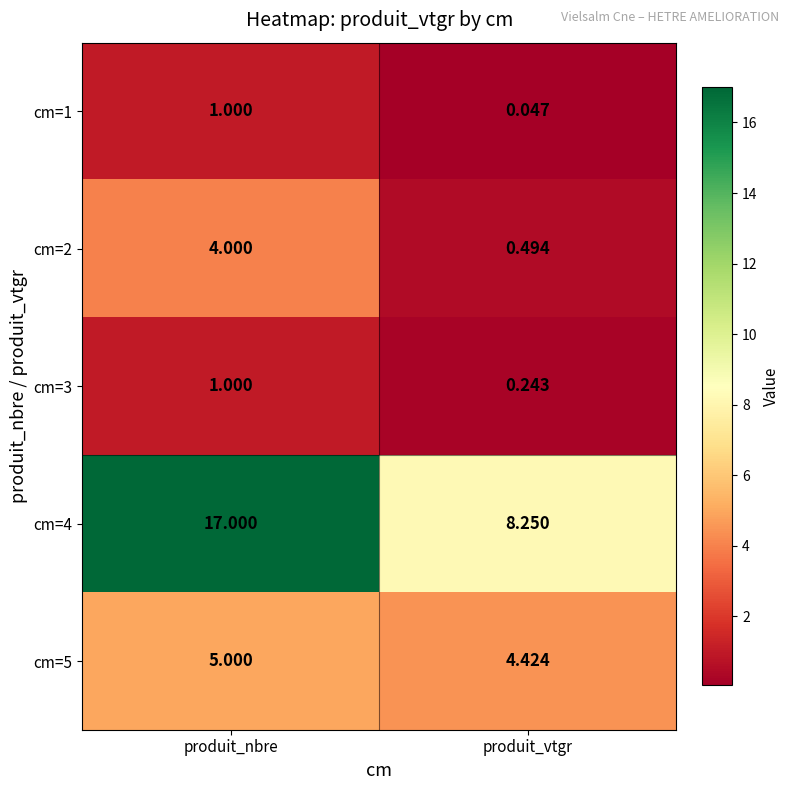

What is the greatest value displayed?

17.0